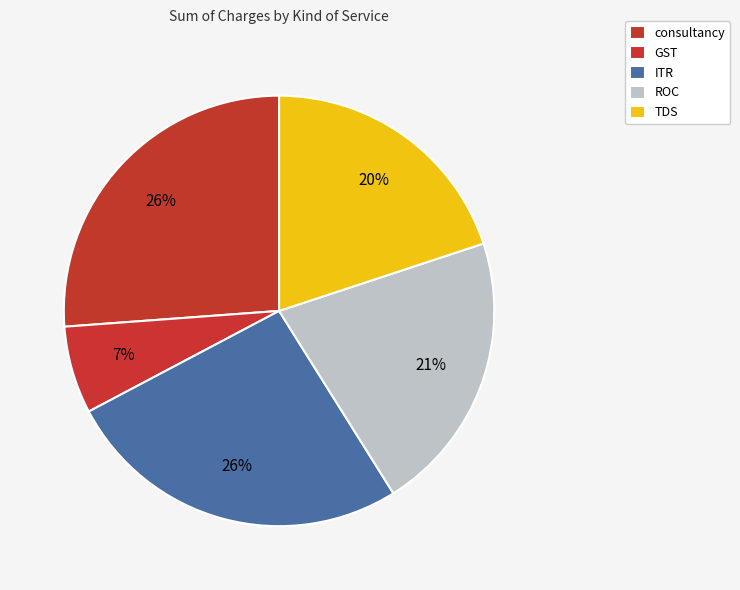

What percentage is the ITR slice, to the nearest percent?

26%